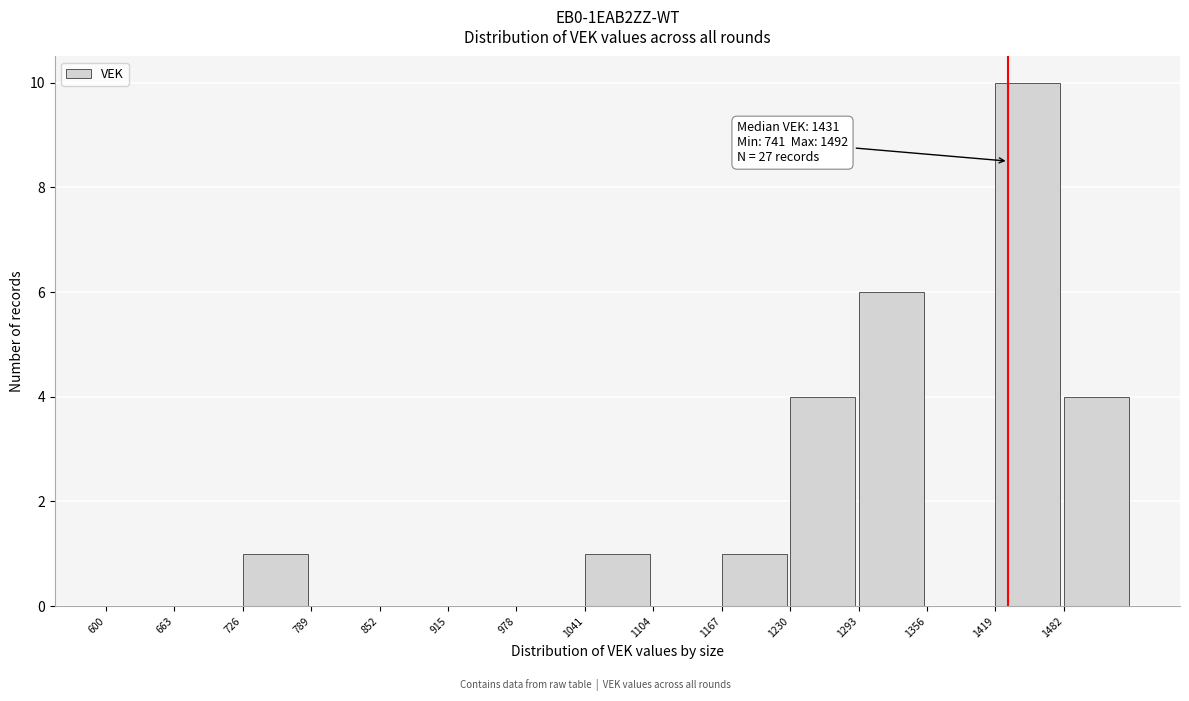

Over which range of the x-axis is the bar tallest?

1419 to 1482